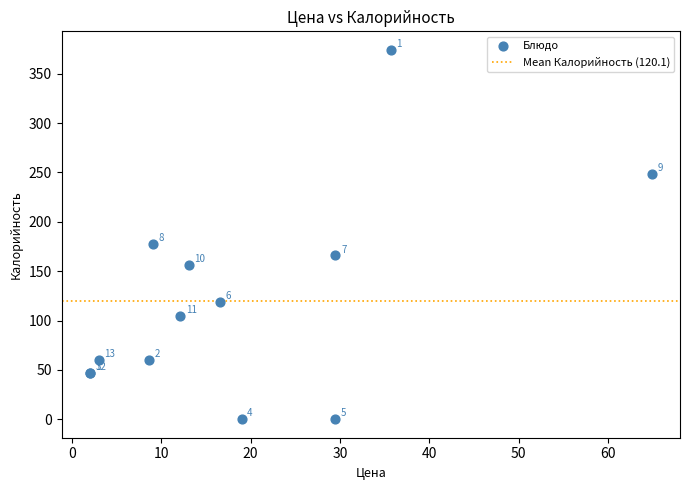

What Y value in the scatter plot is closest to 187?

177.9